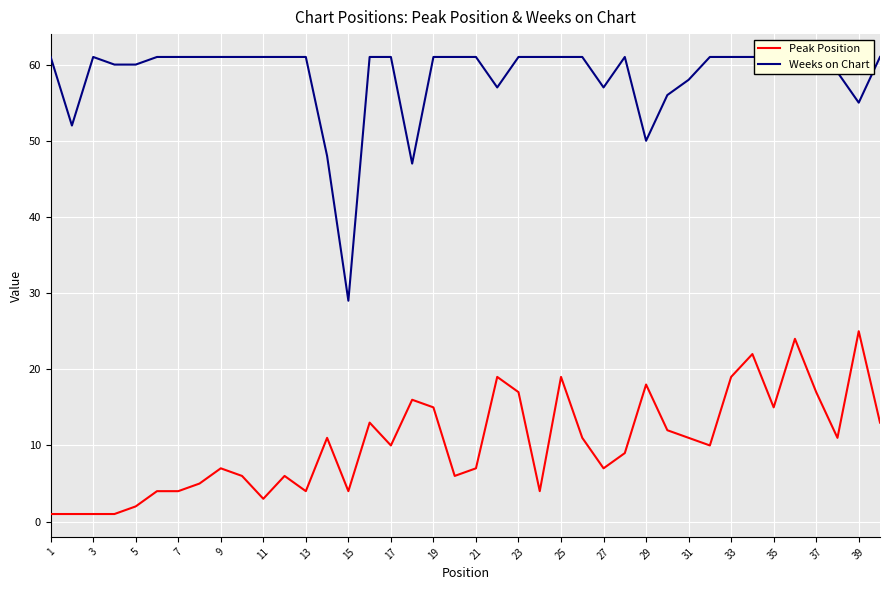

What is the difference between the second highest and second lowest values in the Peak Position series?

23